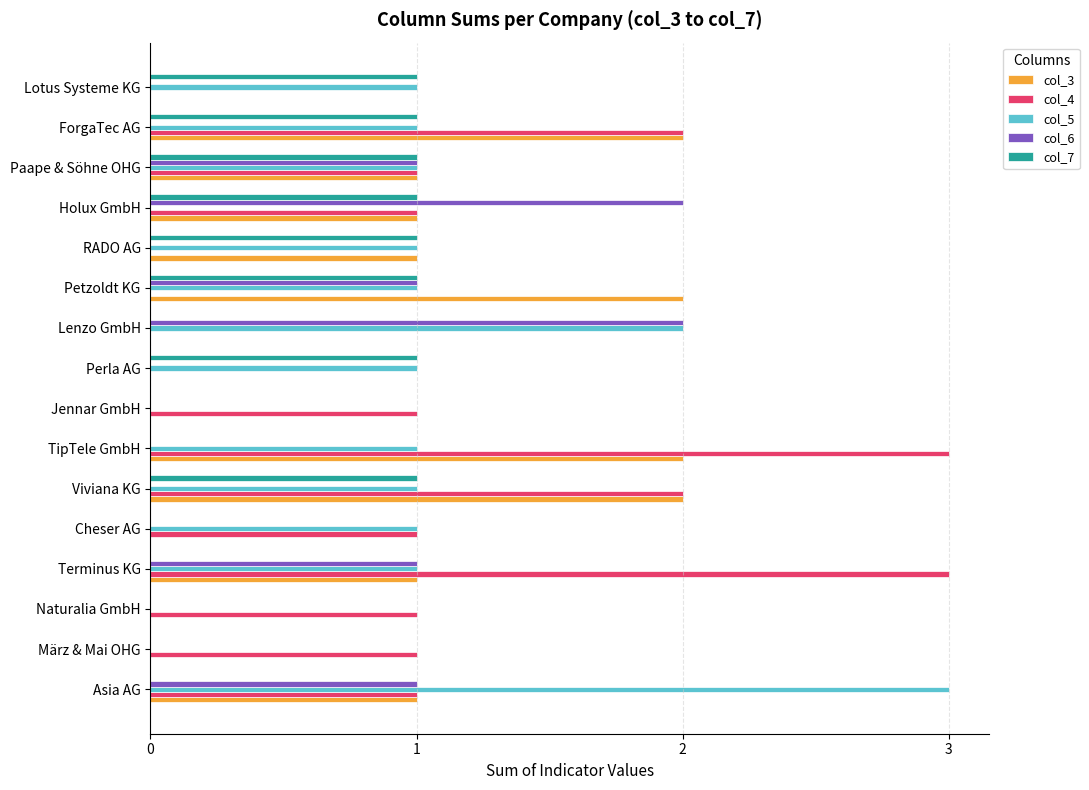

How many data points does each series have?

16